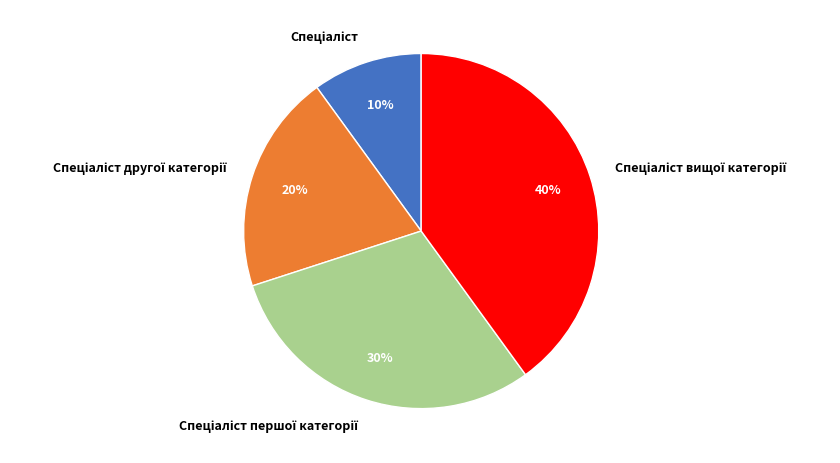

How many slices are in this pie chart?

4